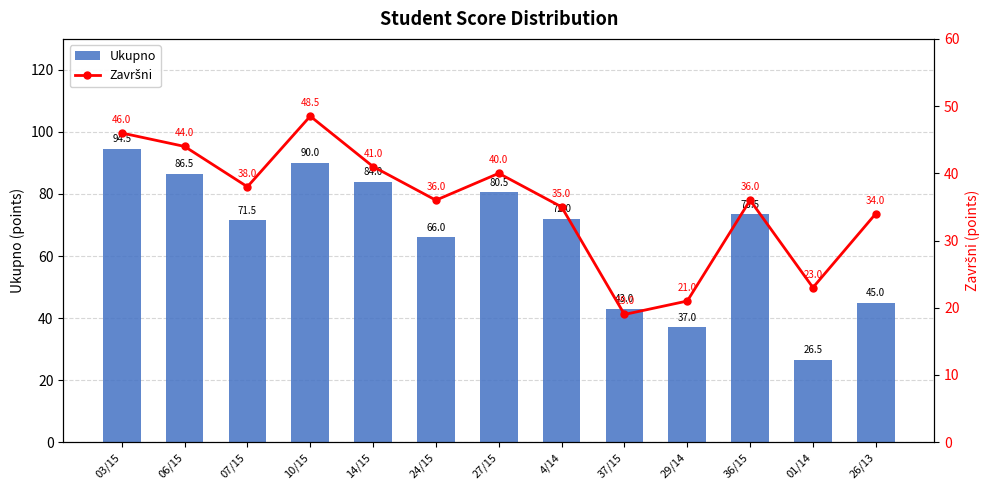

How many series are shown in this chart?

2